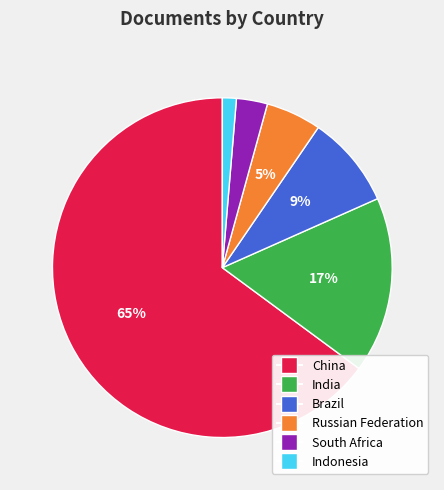

Do India and South Africa together represent more than half of the pie?

No